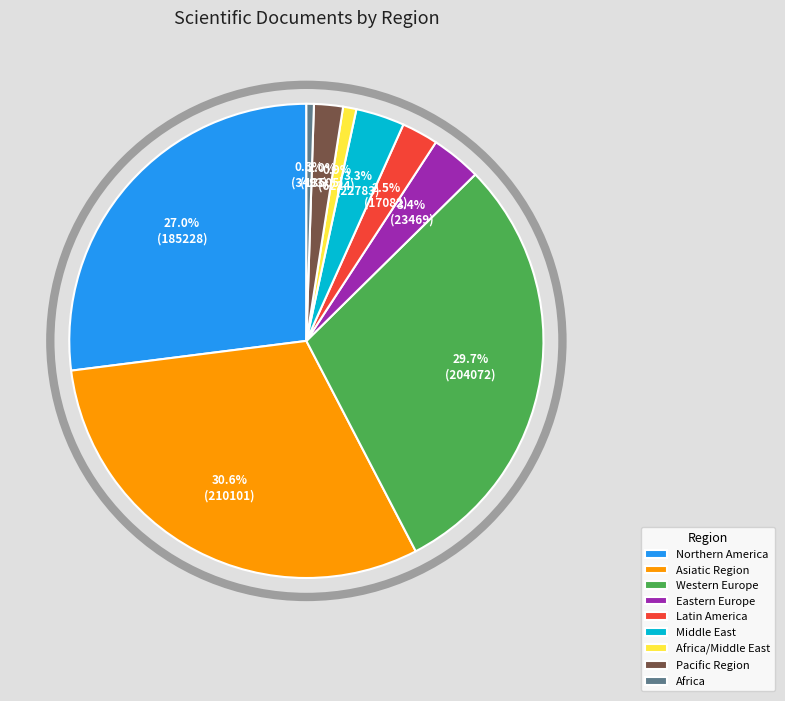

Which slice is the largest?

Asiatic Region